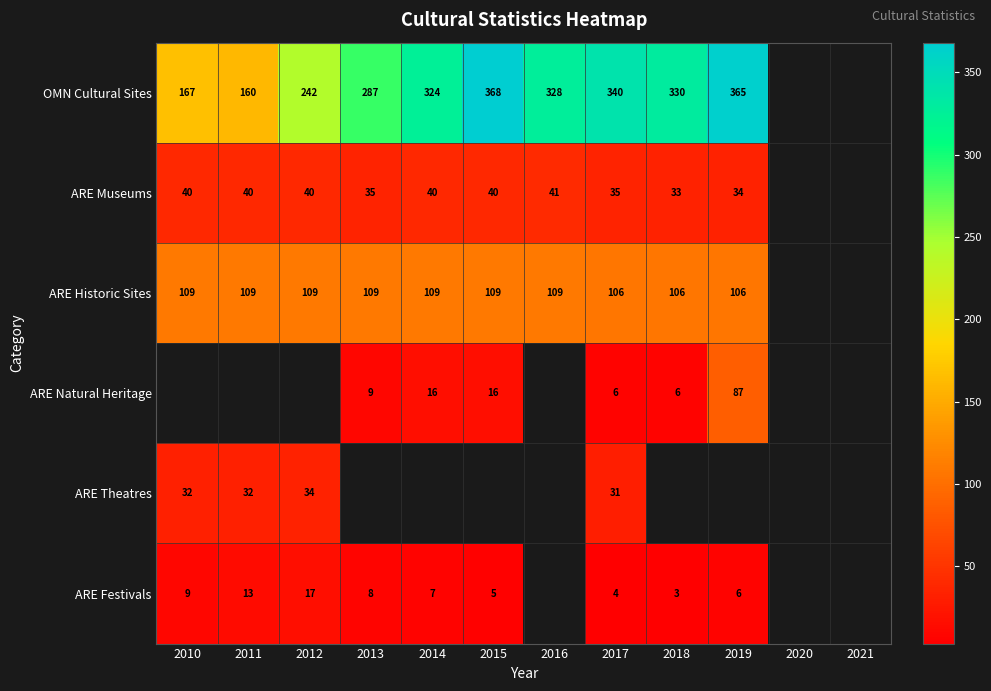

What is the minimum value shown in the chart?

3.0